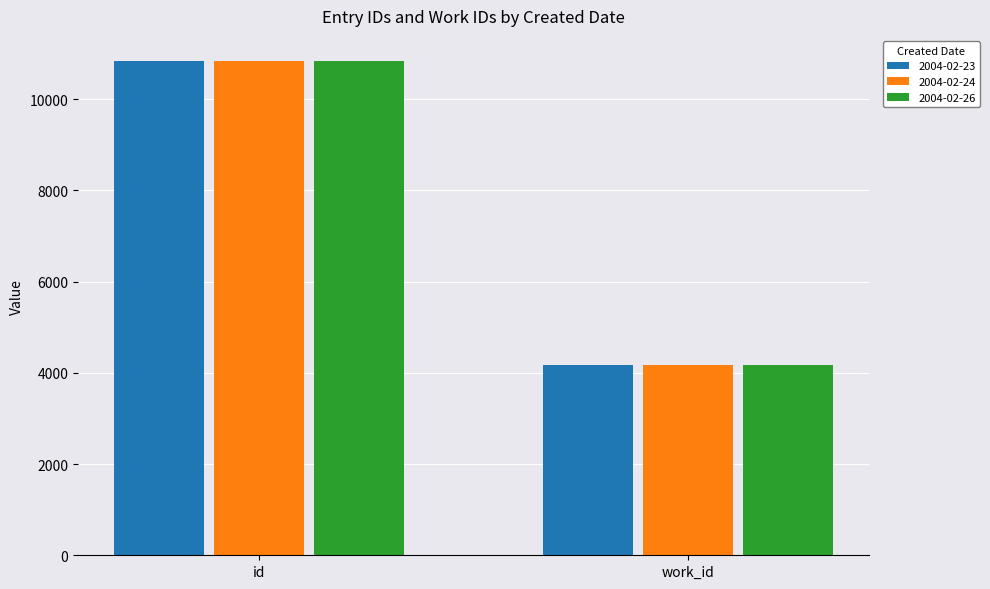

Is it true that 2004-02-23 equals 7161 at id?

False